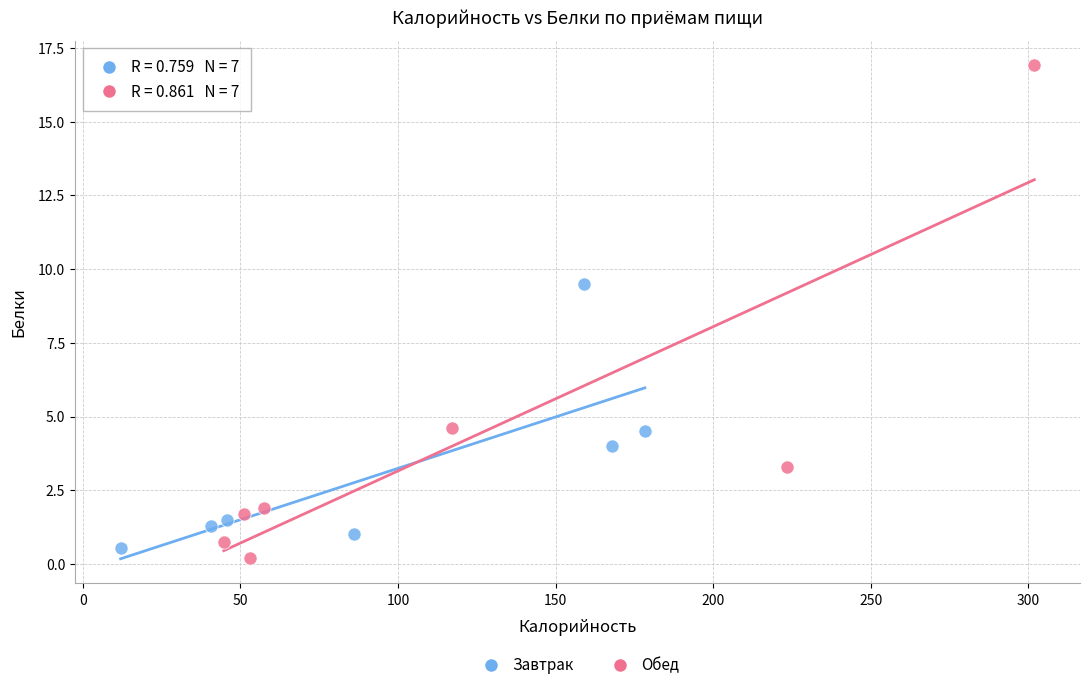

Which series contains the highest Y value?

Обед